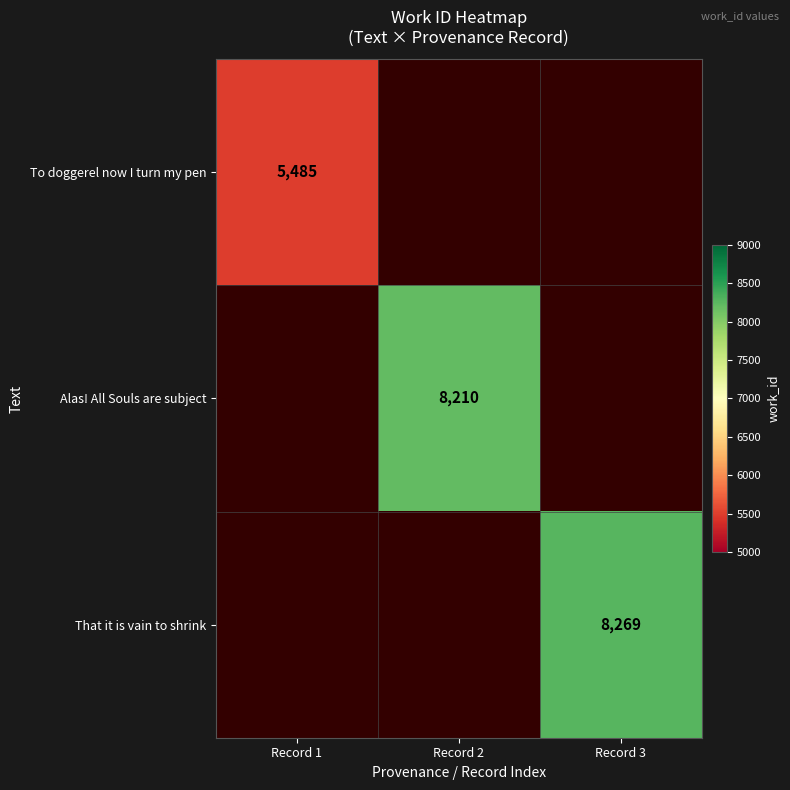

The That it is vain to shrink series shows 8269 at Record 3. True or false?

True